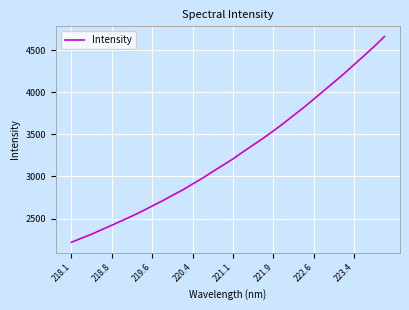

What is the difference between the maximum and minimum values?

2442.0